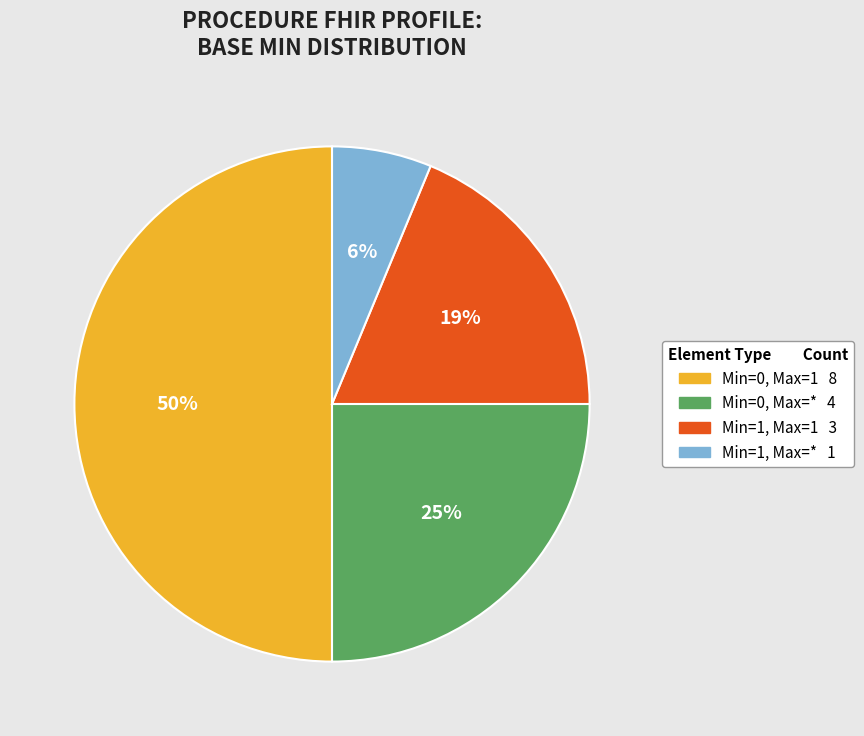

To the nearest percent, what is the difference between the largest and smallest slice percentages?

44%